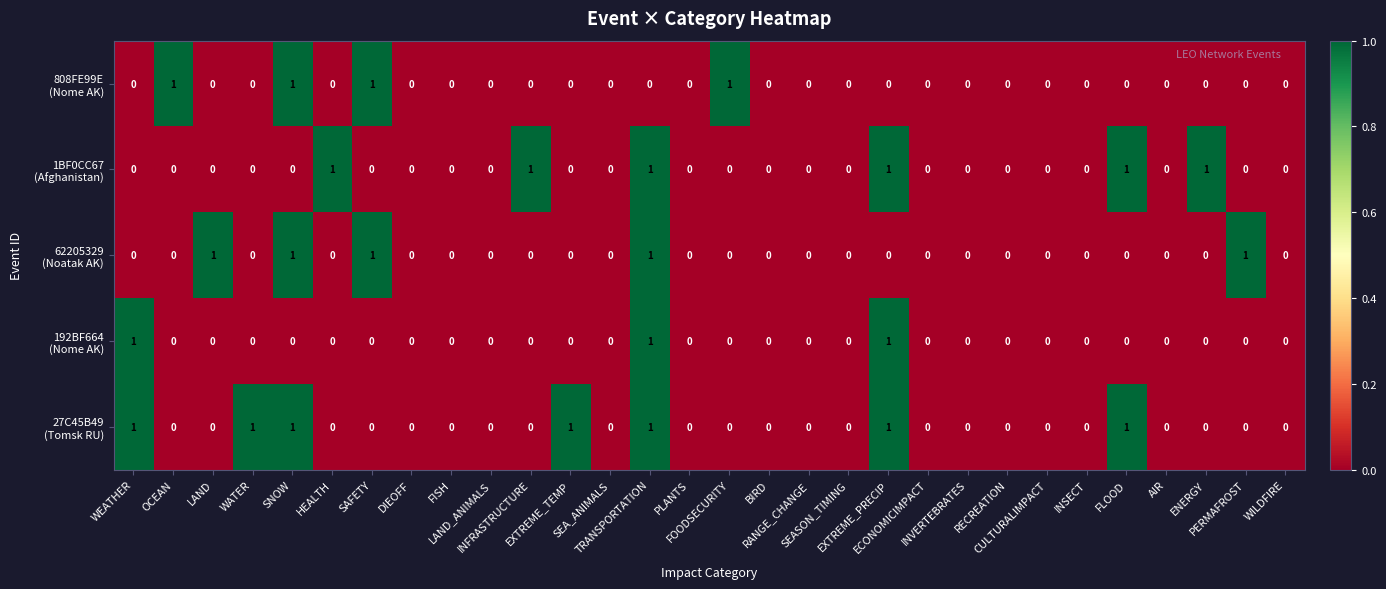

How many distinct data groups are displayed?

5